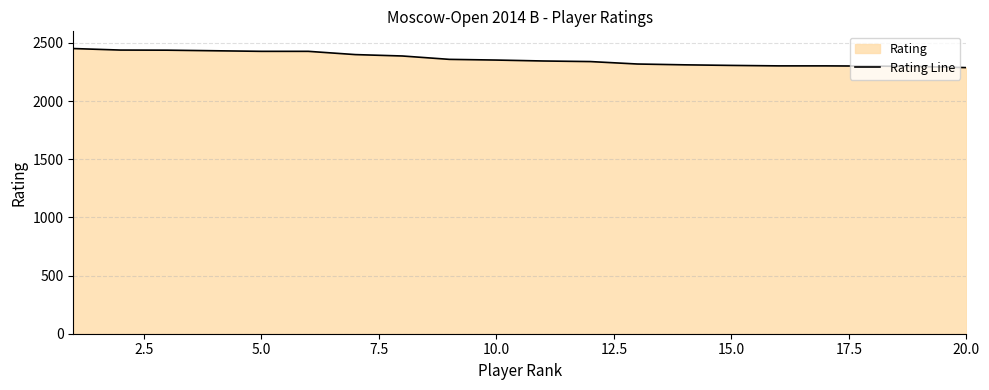

Does the chart have visible grid lines?

Yes